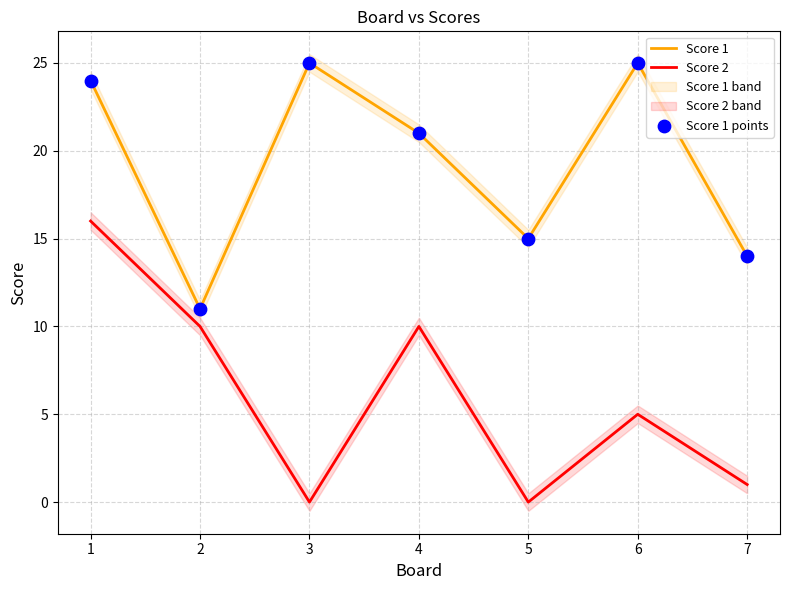

What are all the series names shown in the legend?

Score 1, Score 2, Score 1 points